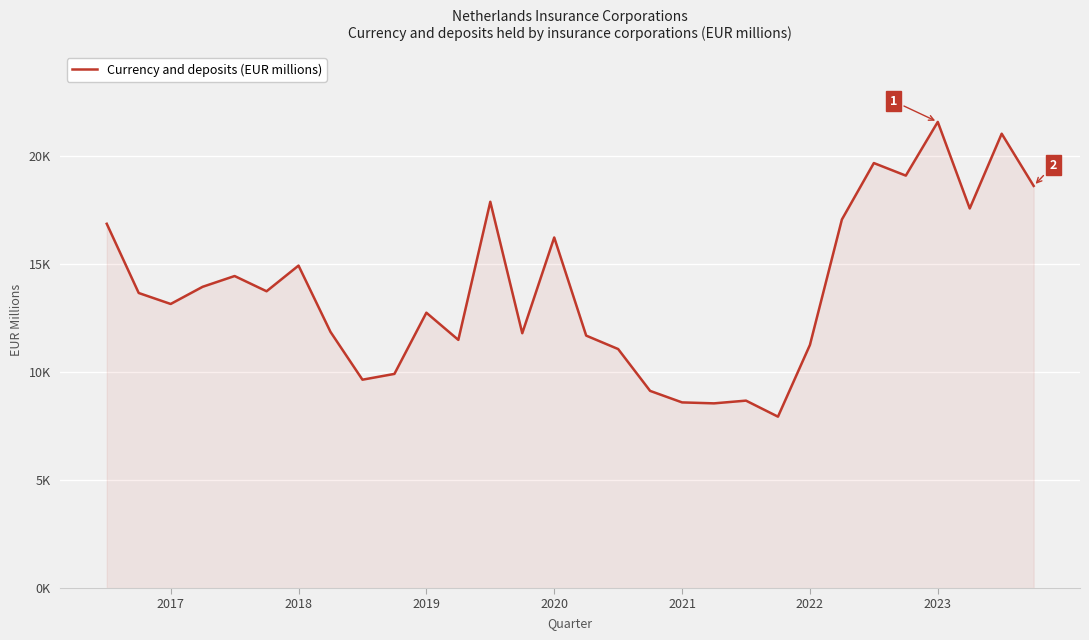

What is the difference between the maximum and minimum values?

13640